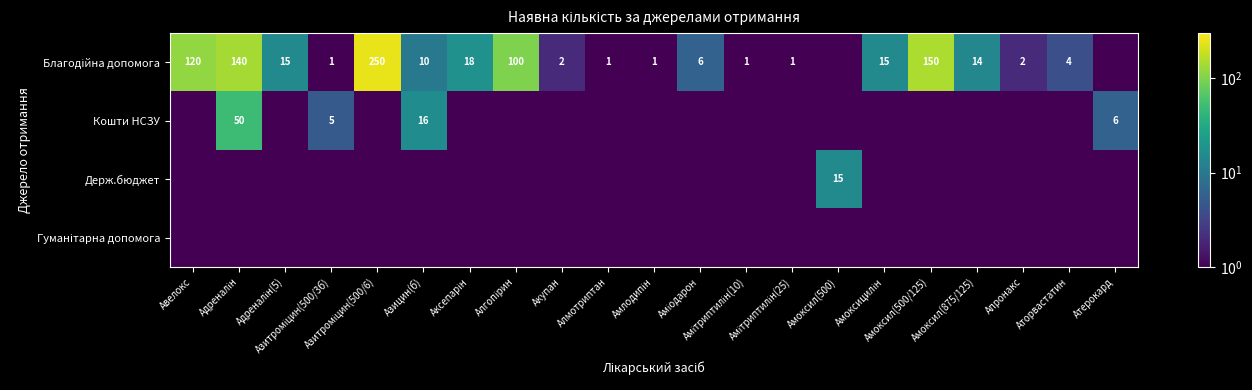

Is the value of Гуманітарна допомога at Азитроміцин(500/3б) greater than the value of Благодійна допомога at Адреналін?

No